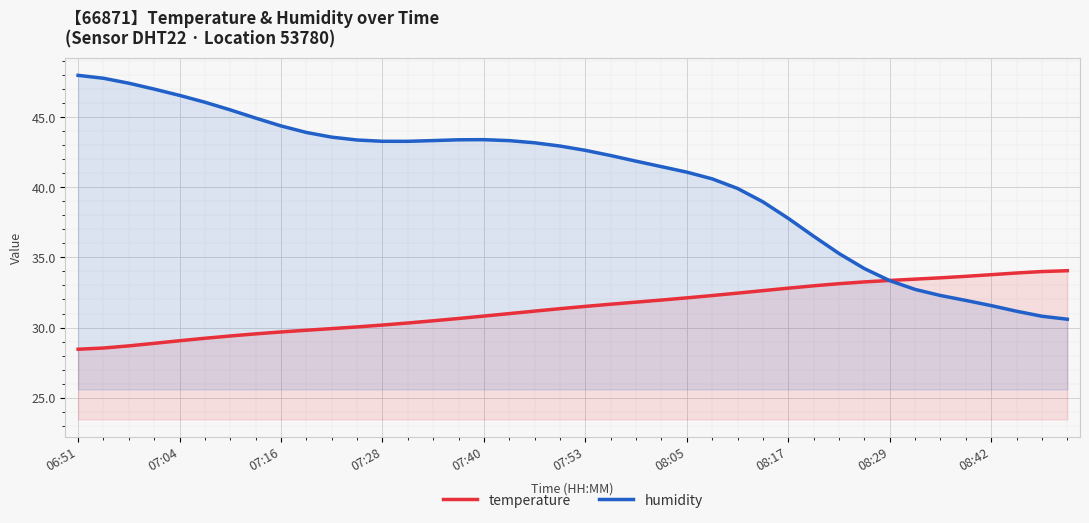

What is the average value of the humidity series?

40.5